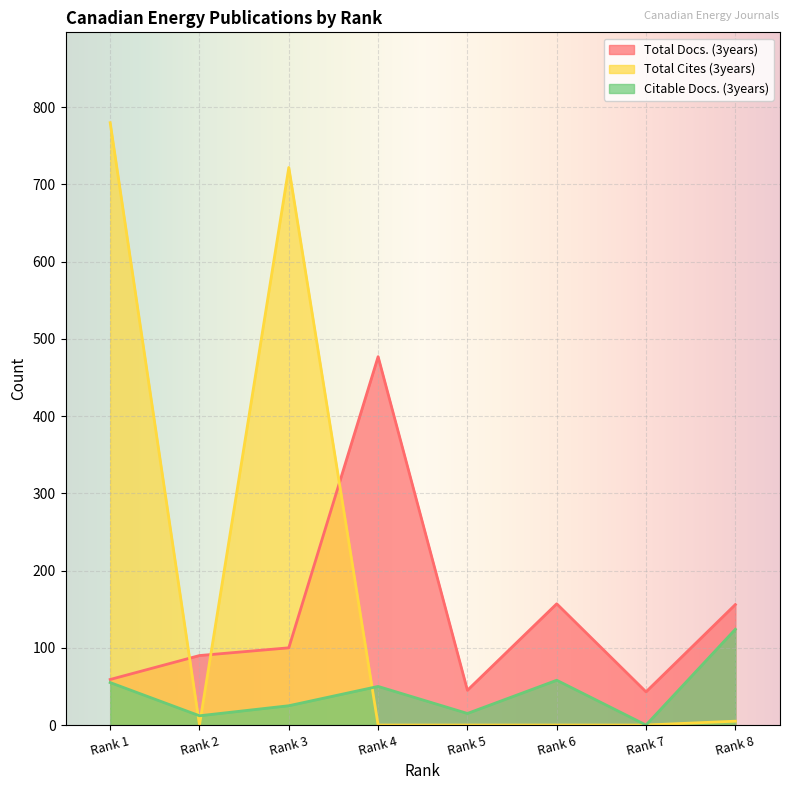

What is the difference between the maximum and minimum values in the Total Docs. (3years) series?

434